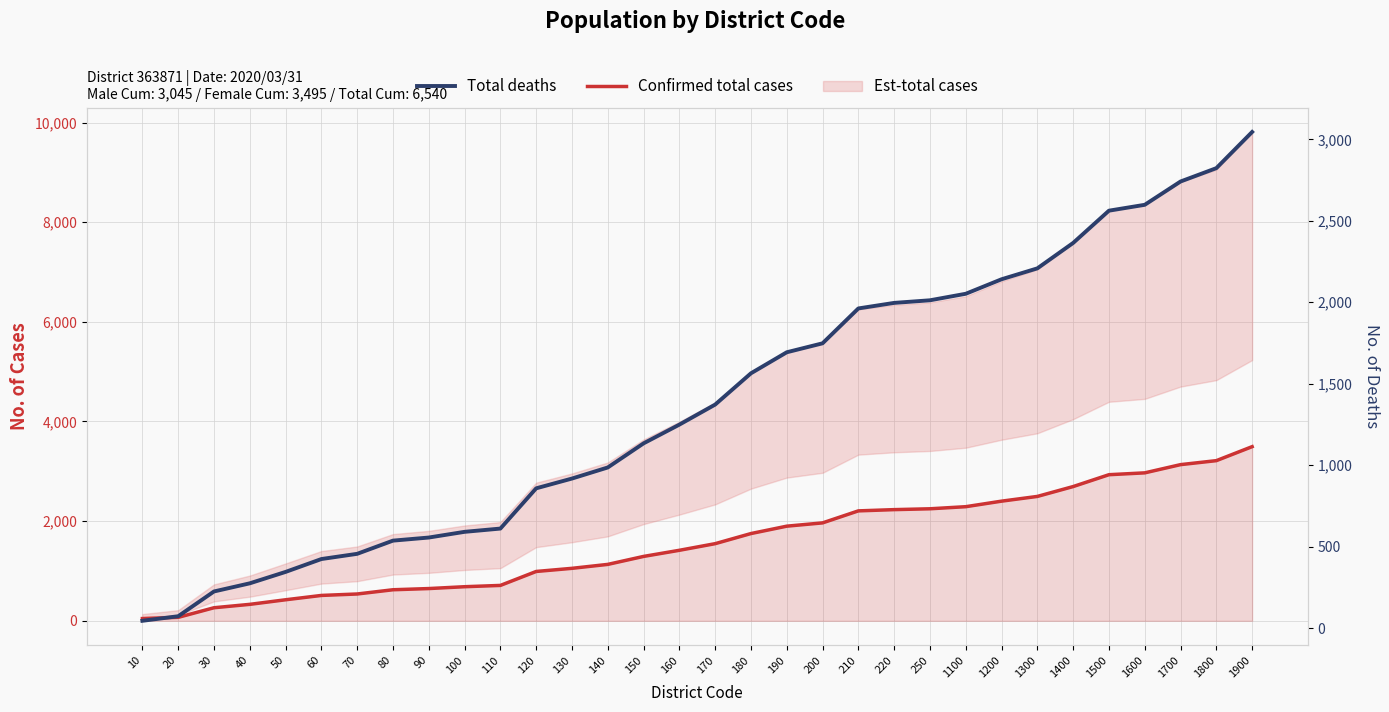

Between 250 and 70, which is larger?

250